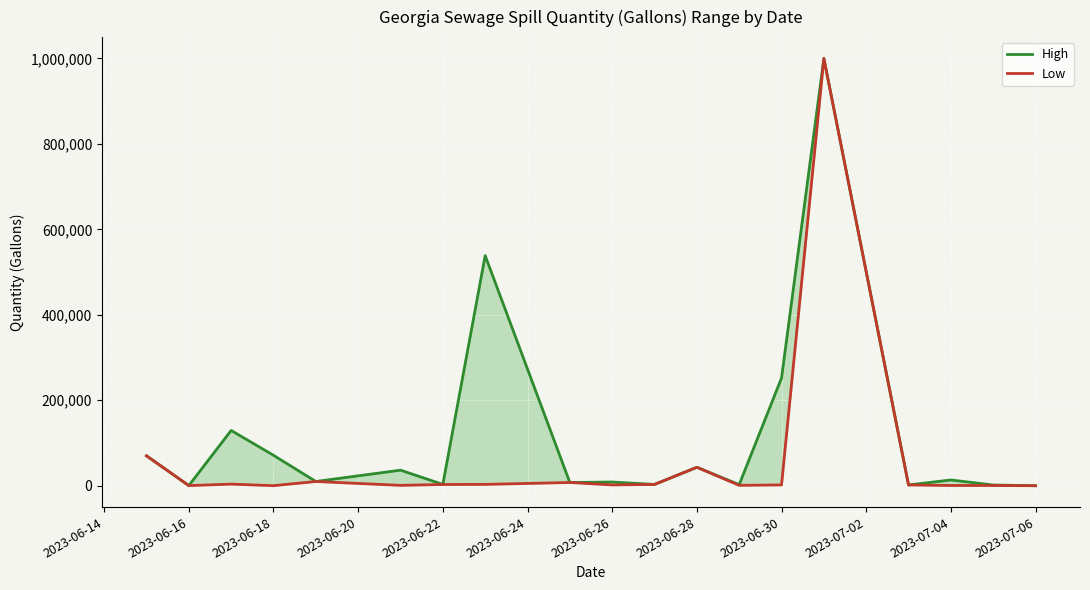

True or false: High and Low intersect in this chart.

False